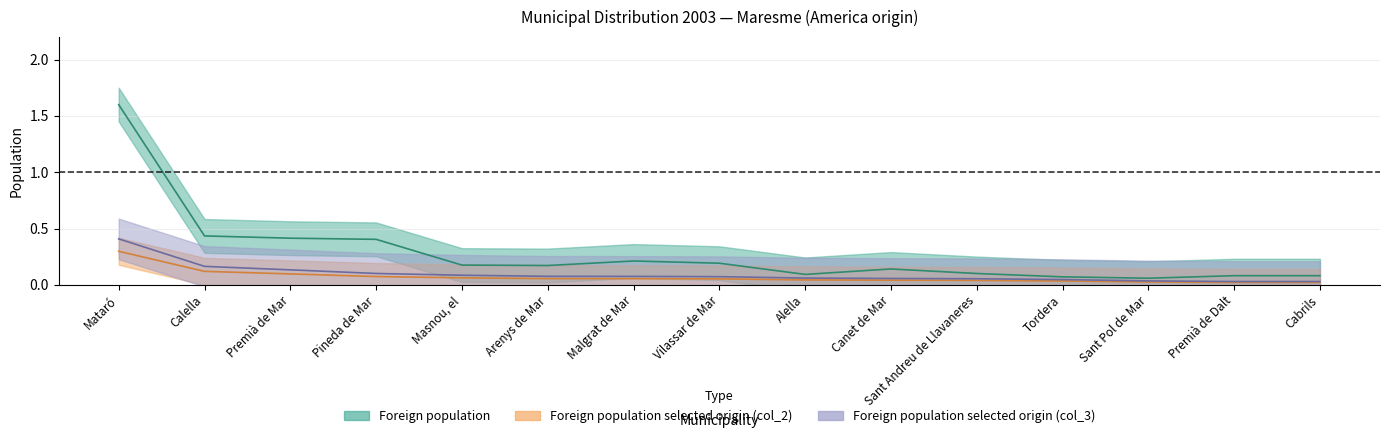

What is the total value across all series at Premià de Dalt?

0.1